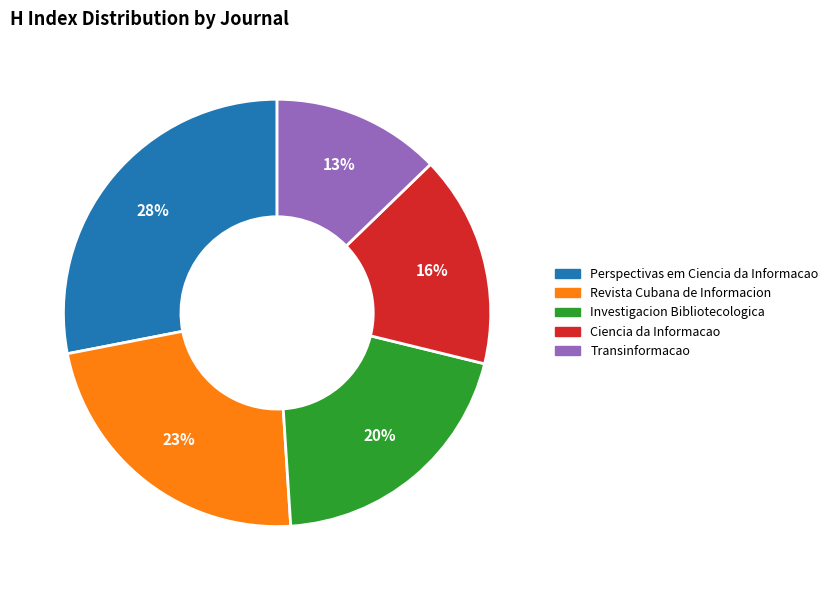

Is there any slice that represents more than half of the pie?

No